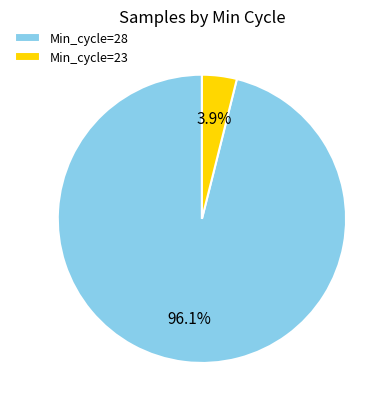

Does any single category account for the majority?

Yes